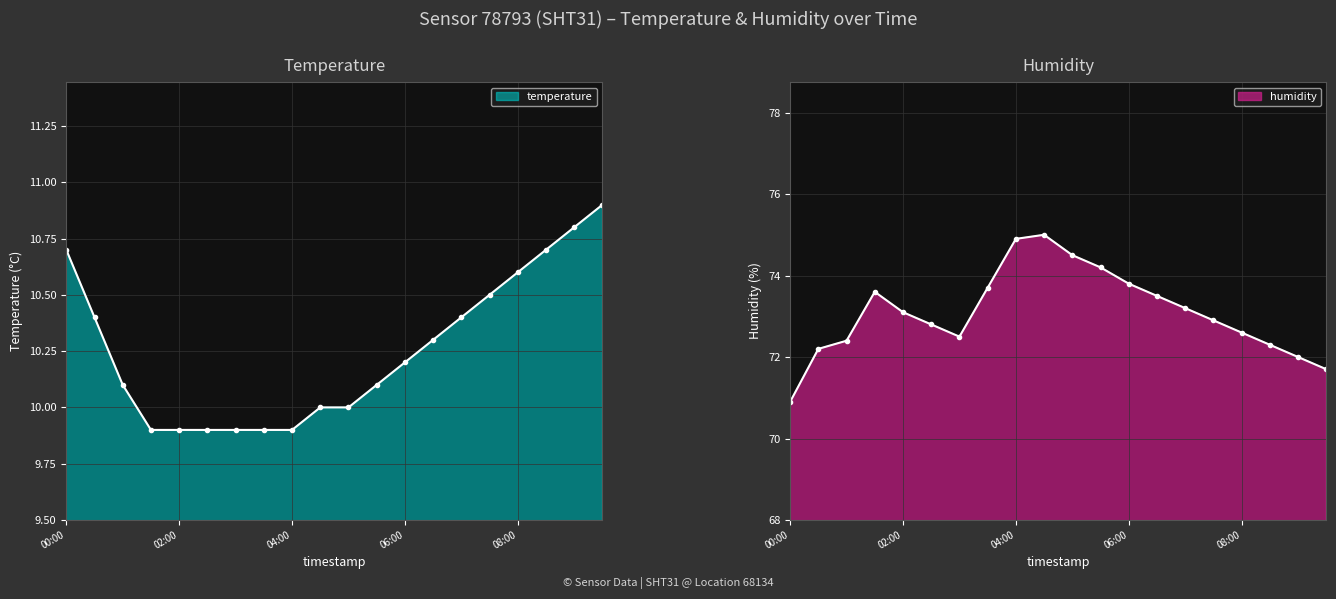

List the labels in order of temperature value, largest first.

09:30, 09:00, 00:00, 08:30, 08:00, 07:30, 00:30, 07:00, 06:30, 06:00, 01:00, 05:30, 04:30, 05:00, 01:30, 02:00, 02:30, 03:00, 03:30, 04:00